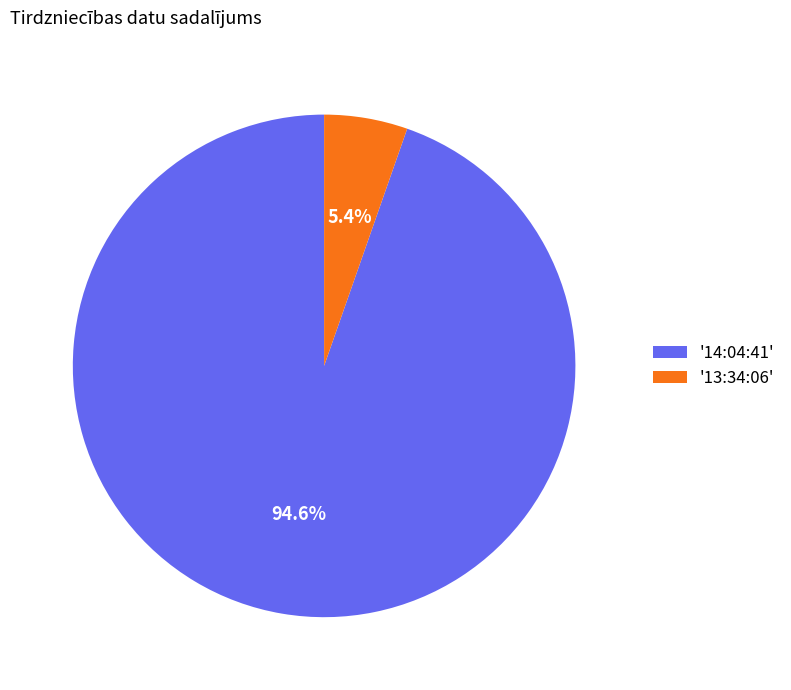

Which has a higher value, '13:34:06' or '14:04:41'?

'14:04:41'